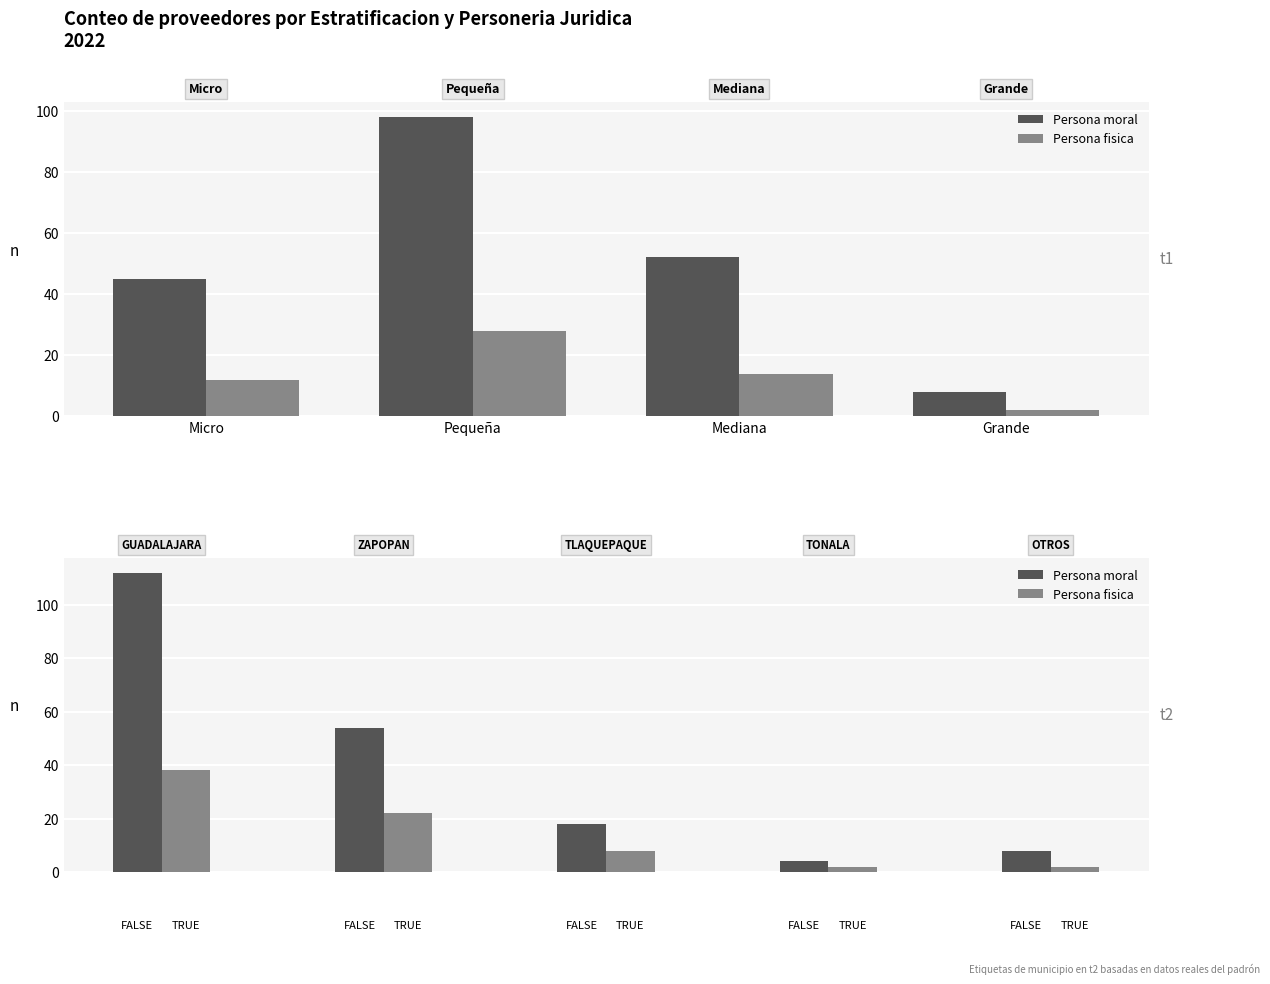

Rank the categories by Persona fisica value from lowest to highest.

Grande, Micro, Mediana, Pequeña